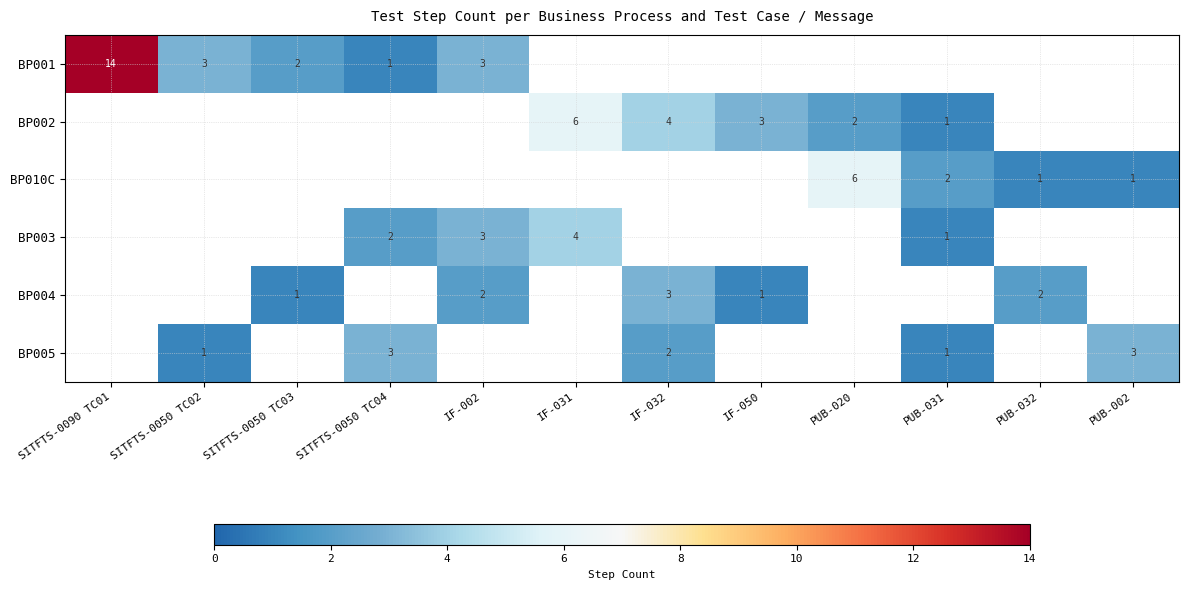

True or false: BP010C has a value of 2 at PUB-020.

False